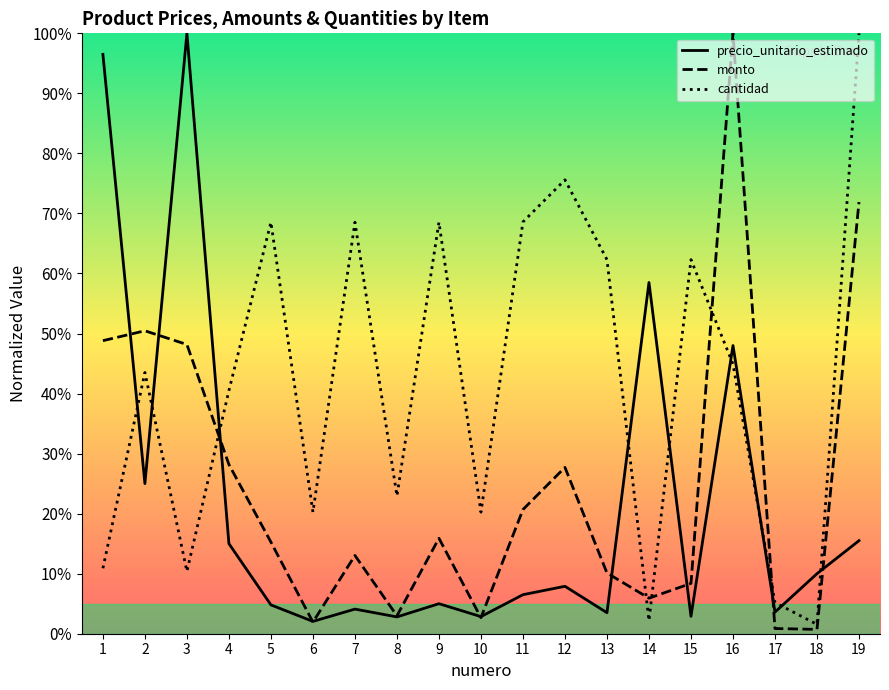

What are all the series names shown in the legend?

precio_unitario_estimado, monto, cantidad